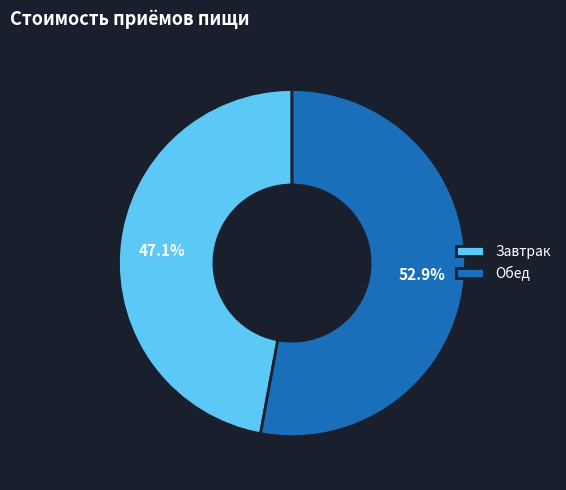

Which has a higher value, Обед or Завтрак?

Обед